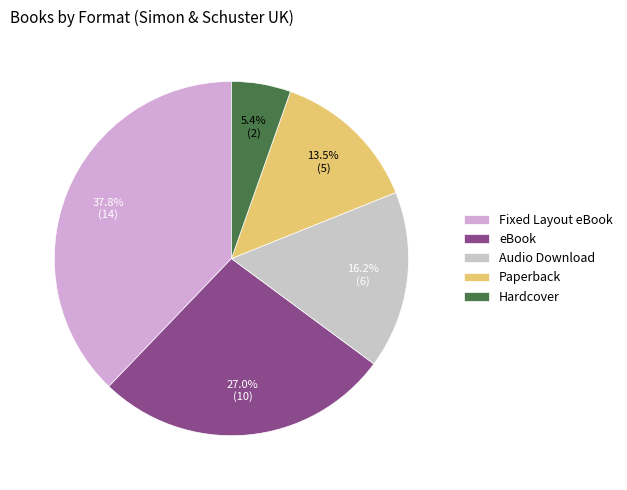

What percentage is the Fixed Layout eBook slice, to the nearest percent?

38%